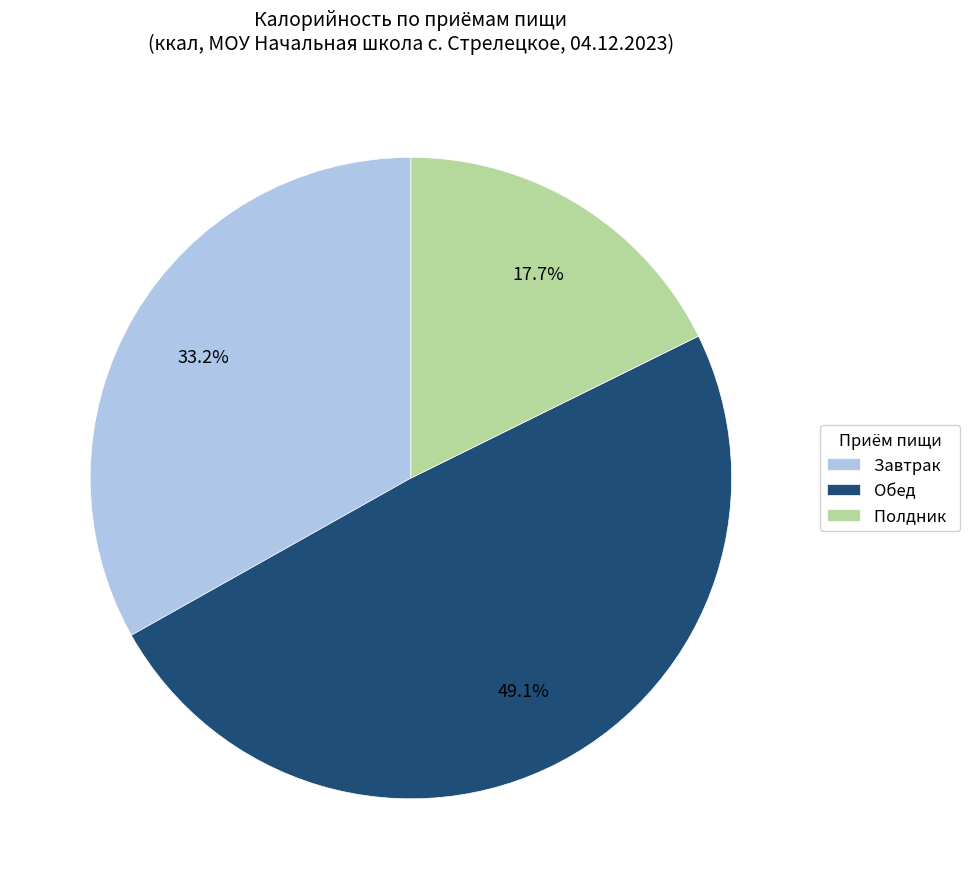

Which slice is the largest?

Обед